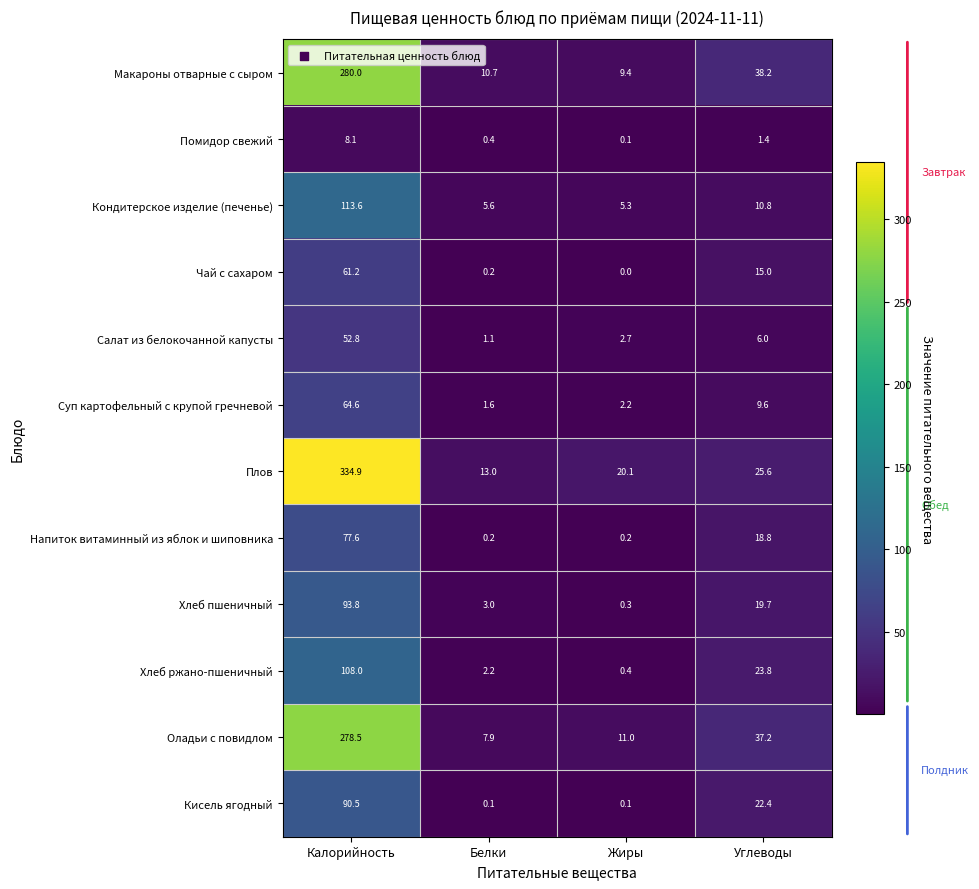

At Калорийность, list the series in order from smallest to largest.

Помидор свежий, Салат из белокочанной капусты, Чай с сахаром, Суп картофельный с крупой гречневой, Напиток витаминный из яблок и шиповника, Кисель ягодный, Хлеб пшеничный, Хлеб ржано-пшеничный, Кондитерское изделие (печенье), Оладьи с повидлом, Макароны отварные с сыром, Плов